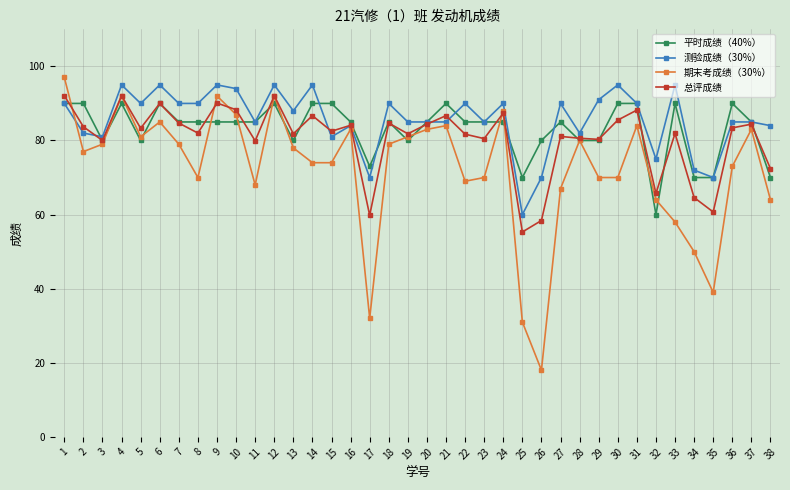

True or false: 期末考成绩（30%） has more than 0 points higher than both neighbors.

True